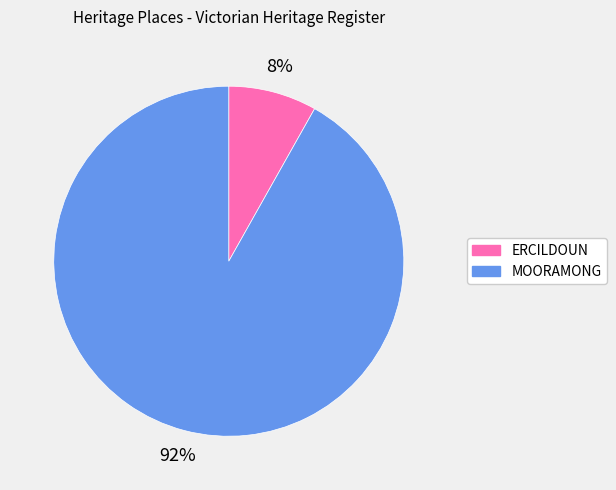

To the nearest percent, what is the average slice percentage?

50%